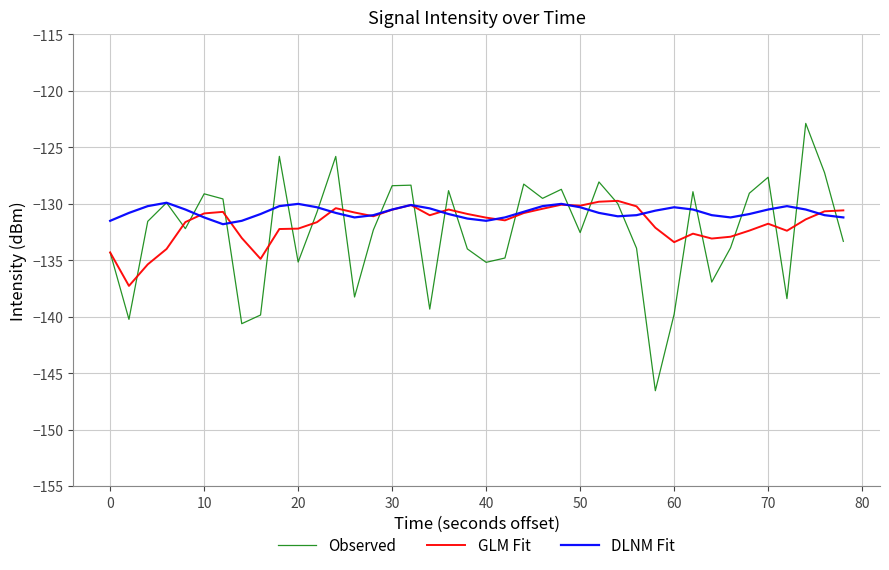

Which series has the widest spread of values?

Observed